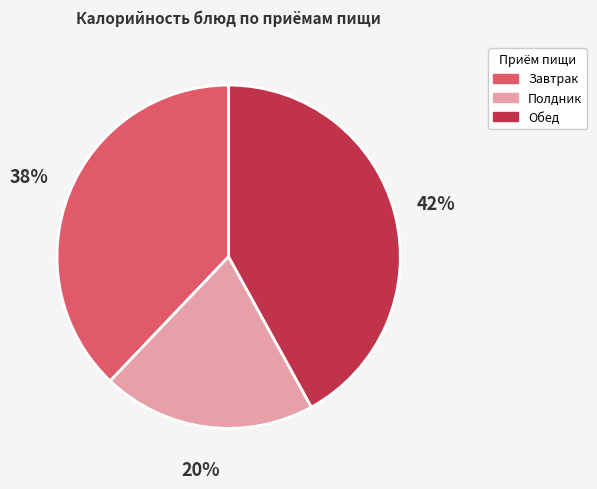

Does Обед account for over 50% of the chart?

No